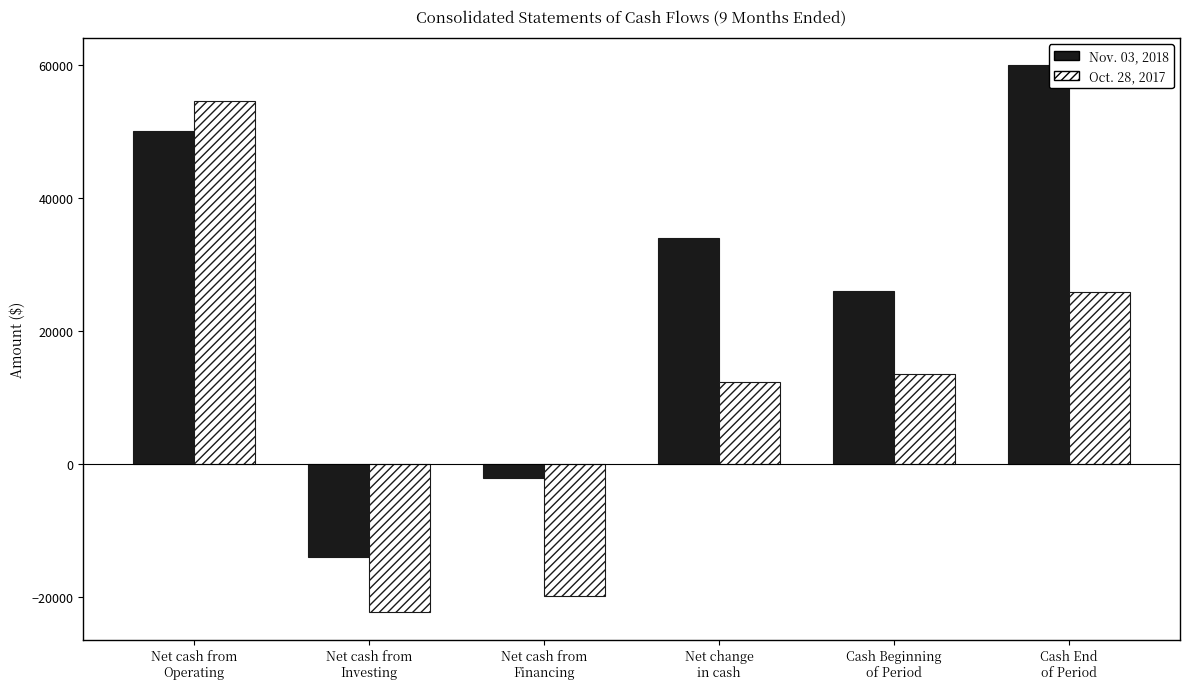

True or false: Oct. 28, 2017 has a value of 54535 at Net cash from
Operating.

True